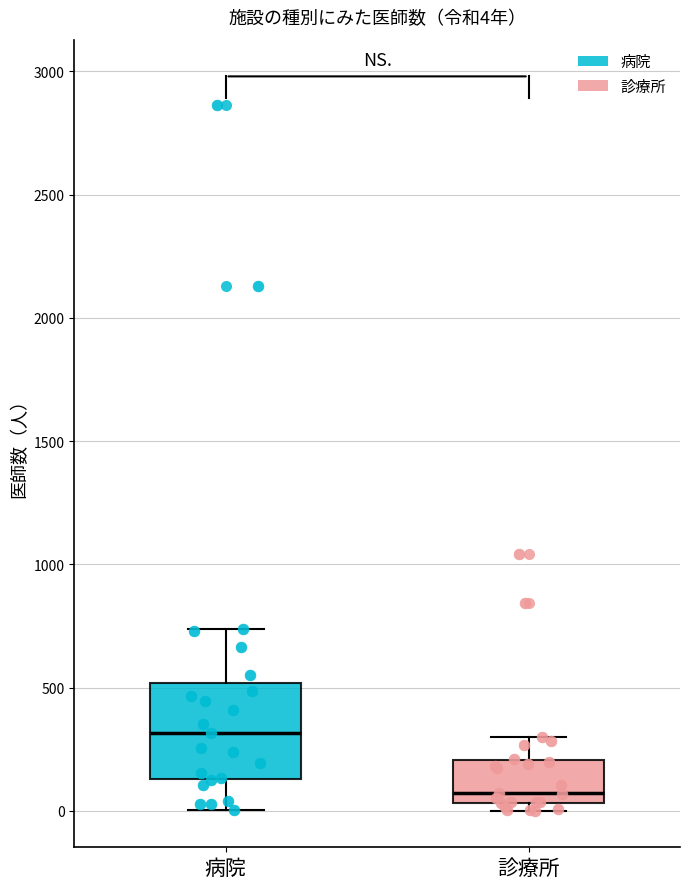

Which box's median line is the lowest?

診療所